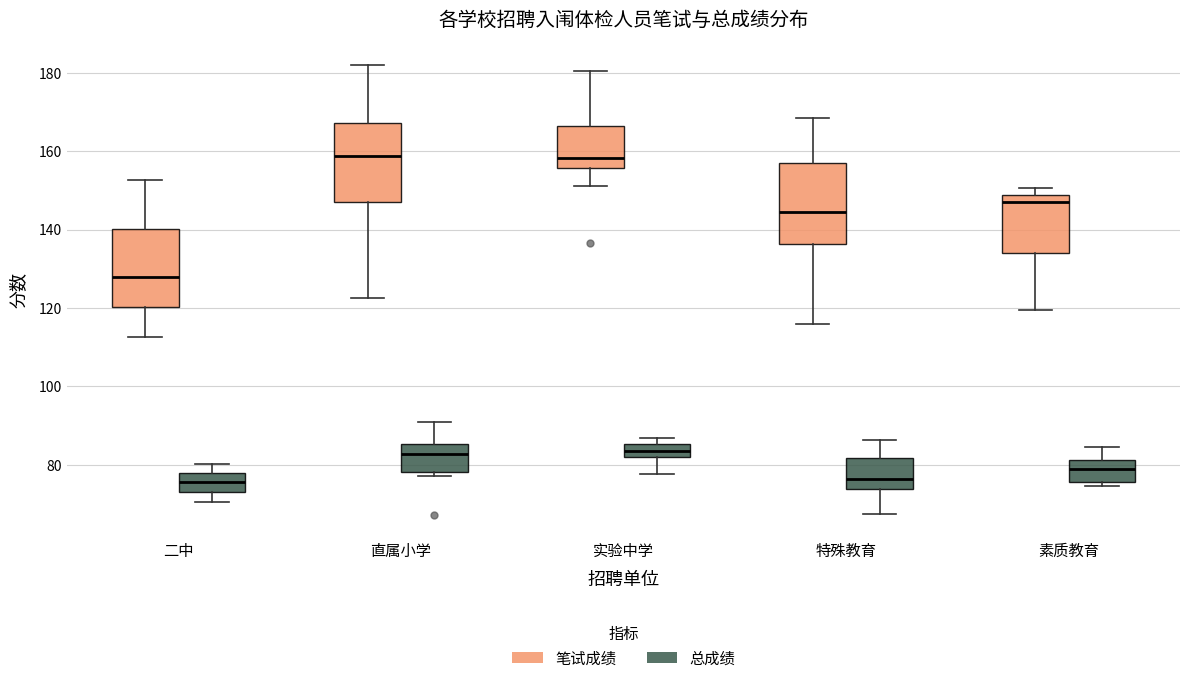

Where is the lower edge of the box for 素质教育 (总成绩) on the y-axis? The values are not printed on the chart, so give them approximately, as read against the axis.

76